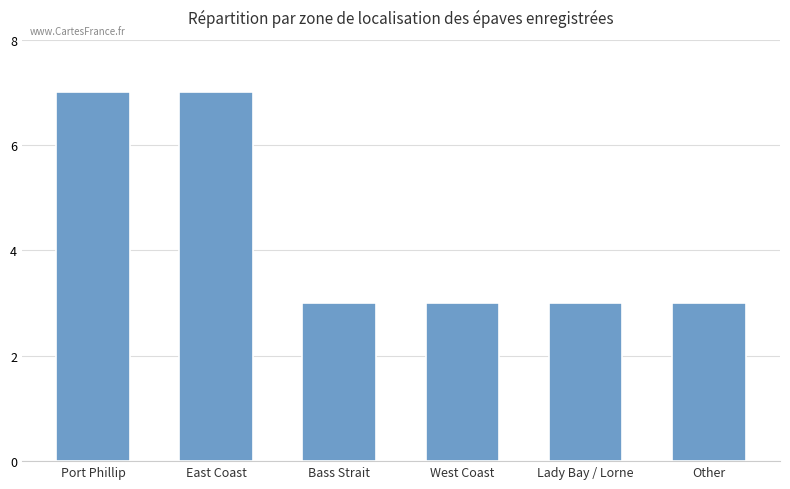

Which has a higher value, Port Phillip or Other?

Port Phillip